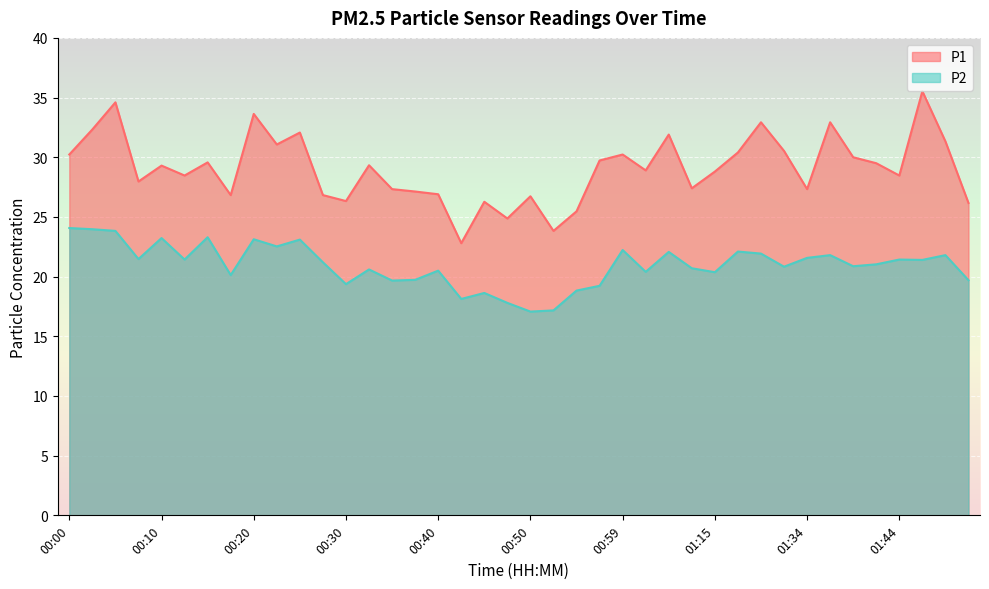

The value of P1 at 00:10 is 29.3. True or false?

True